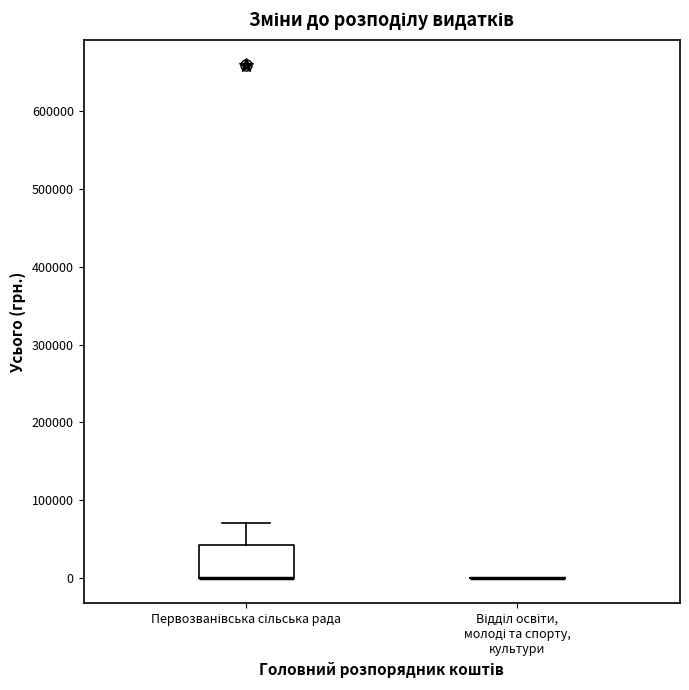

Which box is the tallest, from its lower edge to its upper edge?

Первозванівська сільська рада